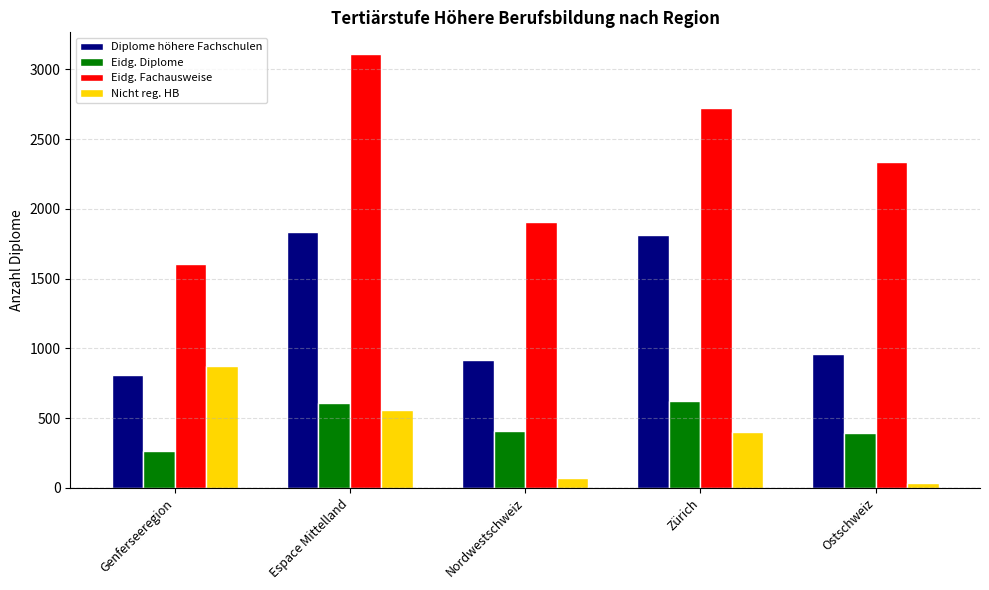

What is the label of the 5th bar from the left?

Ostschweiz